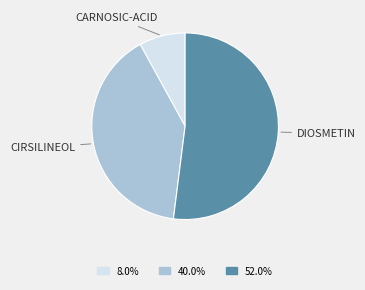

Is there any slice that represents more than half of the pie?

Yes